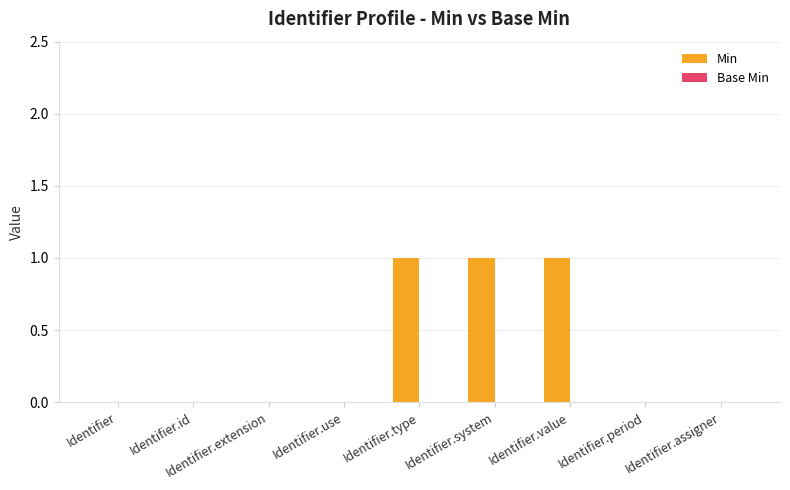

Are the bars horizontal?

No